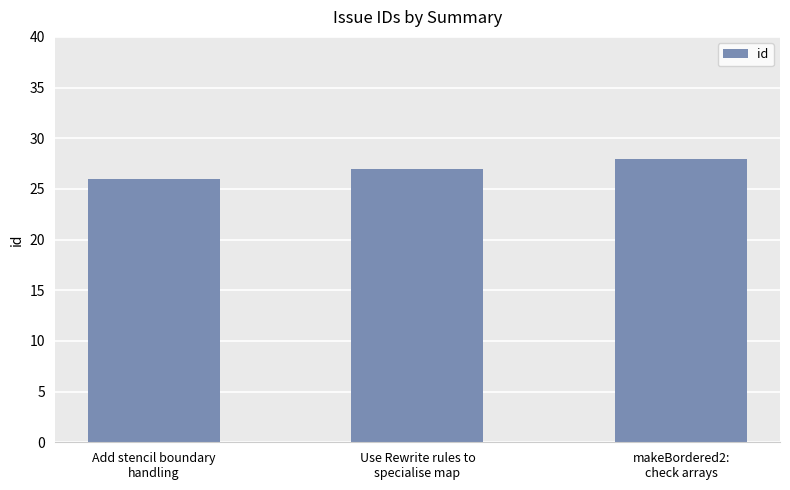

Reading left to right, list all the values displayed in this chart.

Add stencil boundary
handling=26	Use Rewrite rules to
specialise map=27	makeBordered2:
check arrays=28